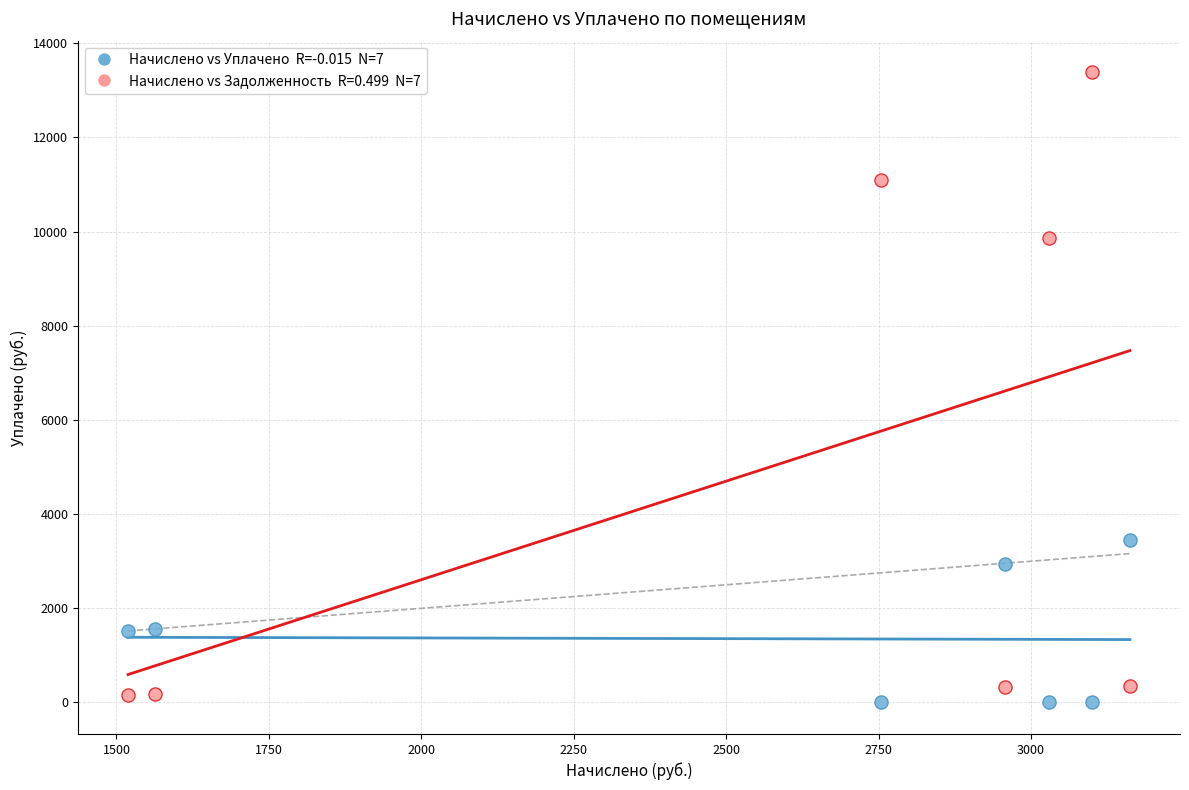

Across all data points, what is the range of X values (max minus min)?

1643.3